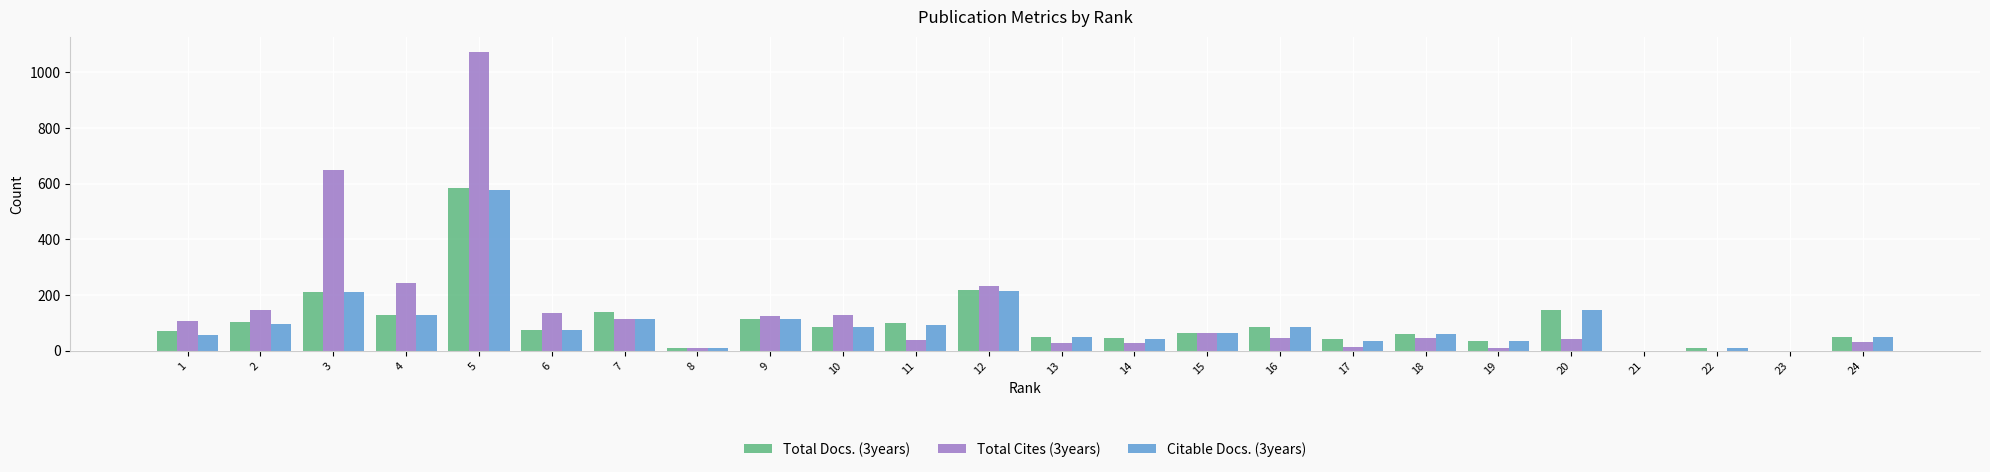

How many data points does each series have?

24